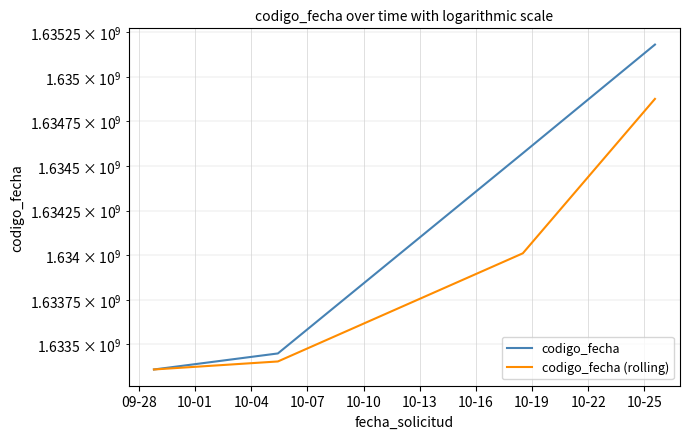

The codigo_fecha (rolling) series shows 1057691256.5 at 10-07. True or false?

False